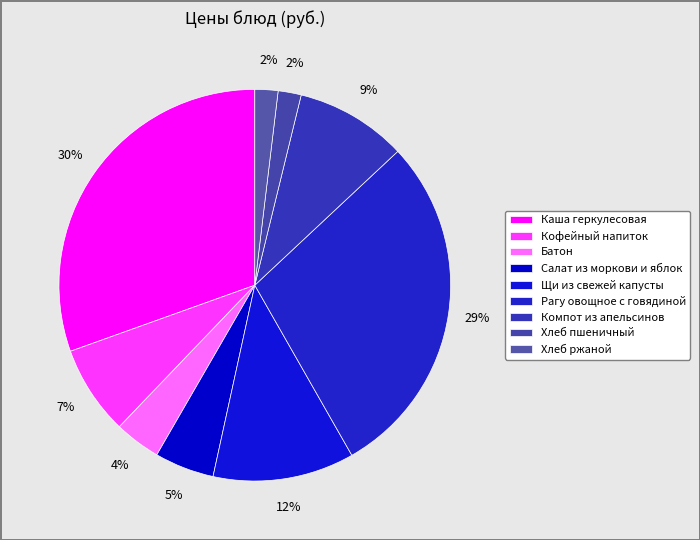

How much of the chart is everything except Салат из моркови и яблок?

95.1%